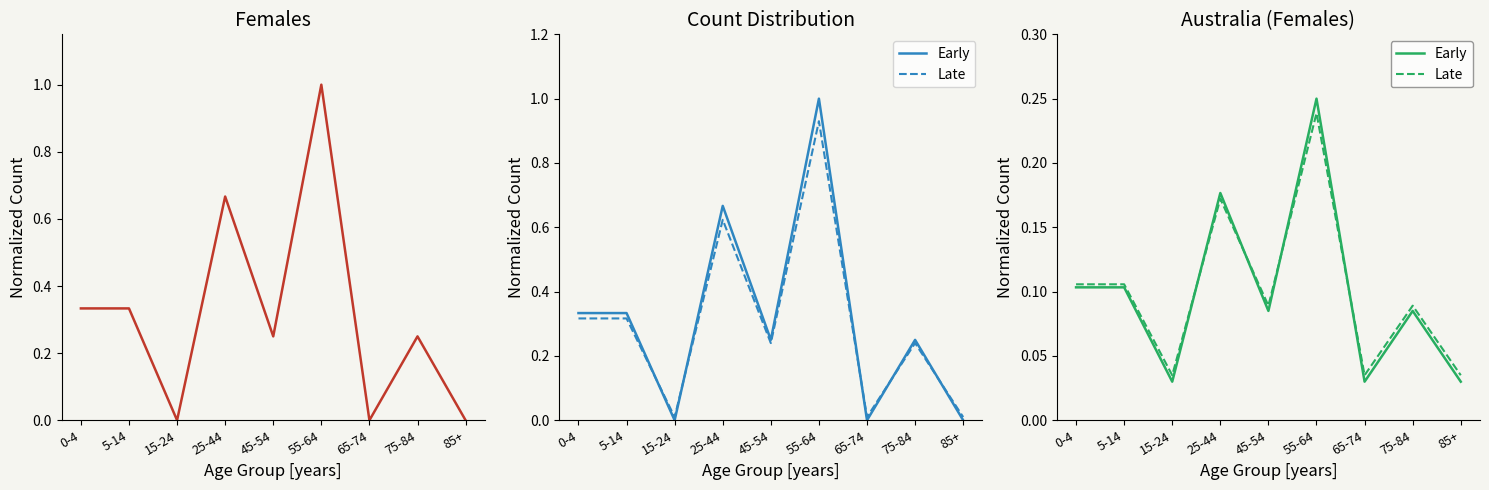

Which has a higher value, 15-24 or 85+?

15-24